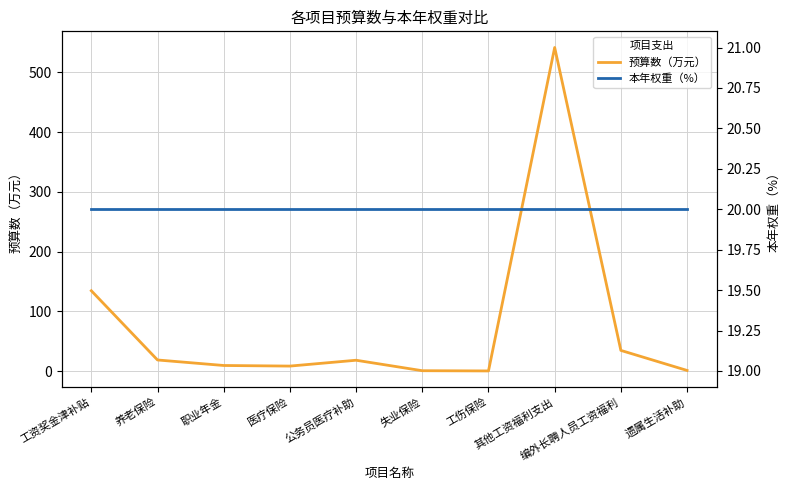

How many interior local valleys does the 预算数（万元） series have?

2